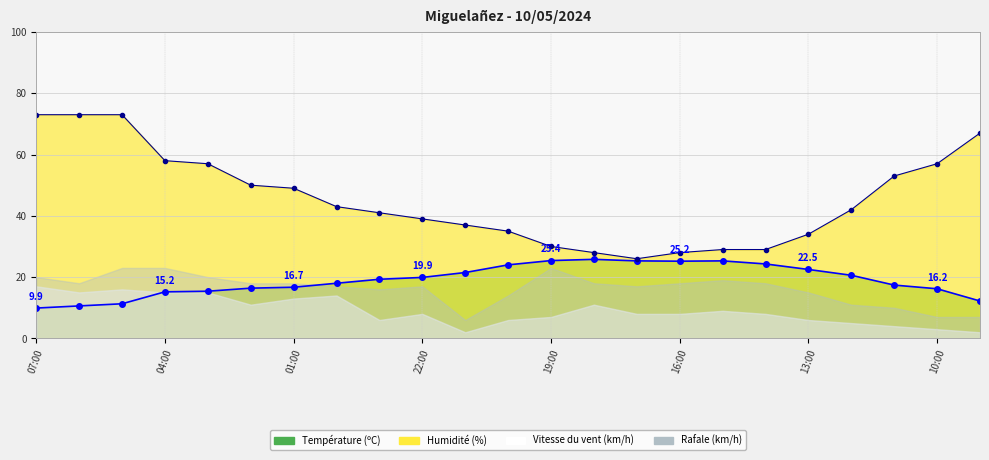

How many values in the Température (ºC) series are below 19?

11